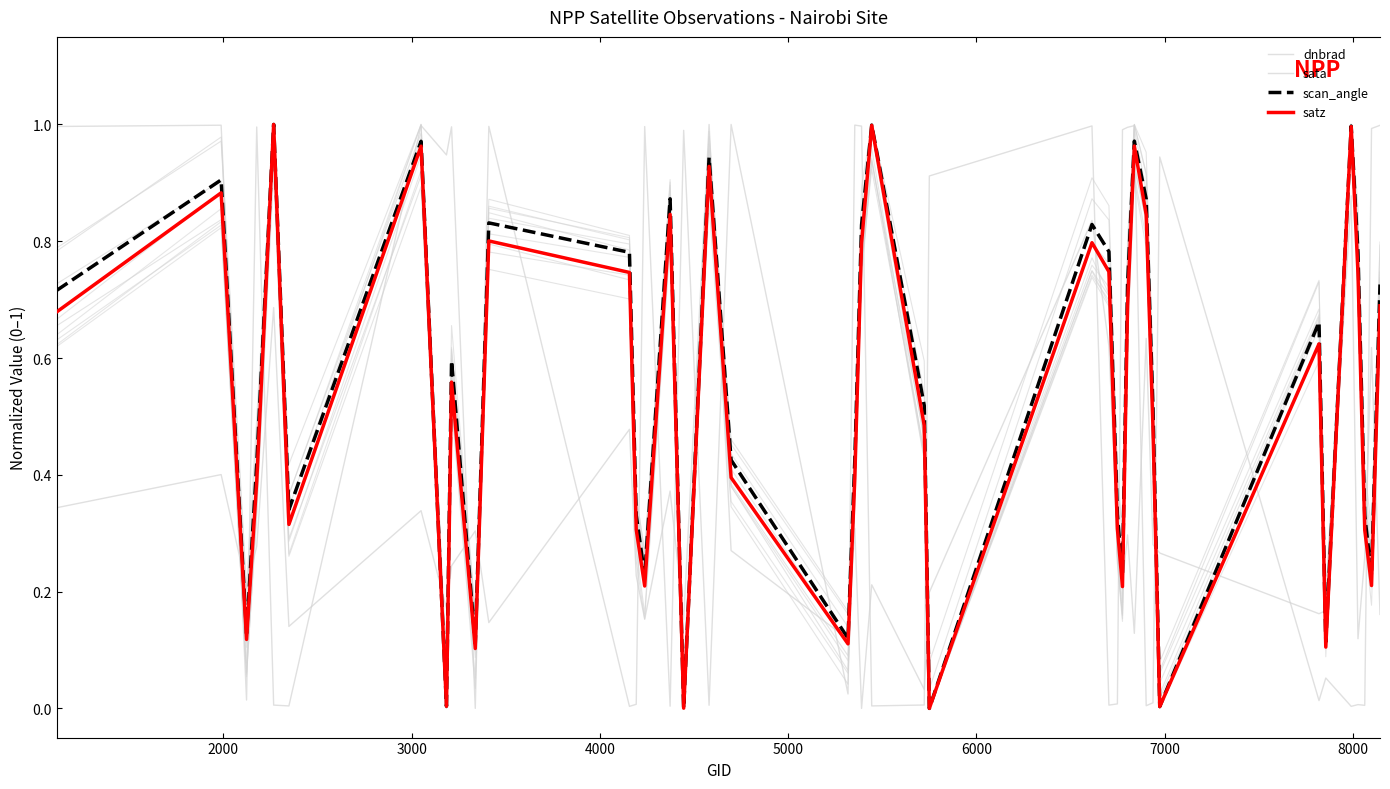

Does the chart display data point markers on the line(s)?

No